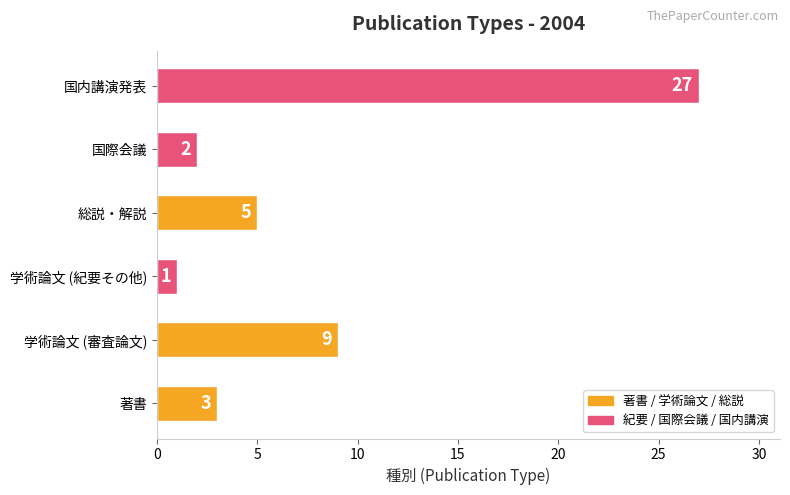

What is the average value?

8